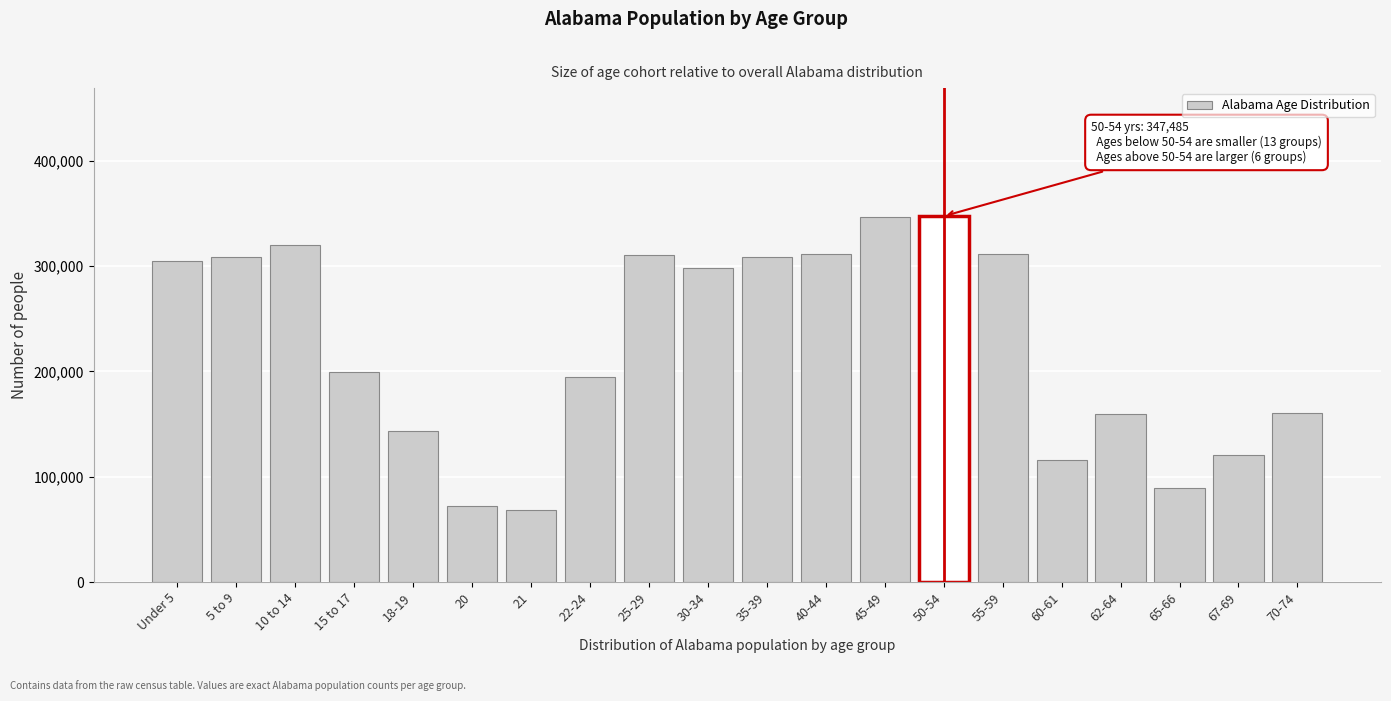

What is the label of the 19th bar from the left?

67-69